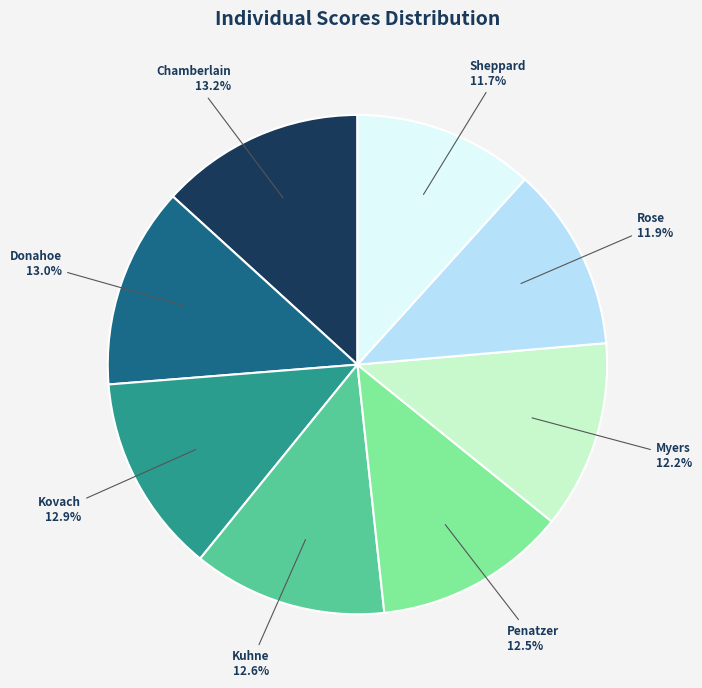

Combined, do Chamberlain and Kovach account for over 50%?

No